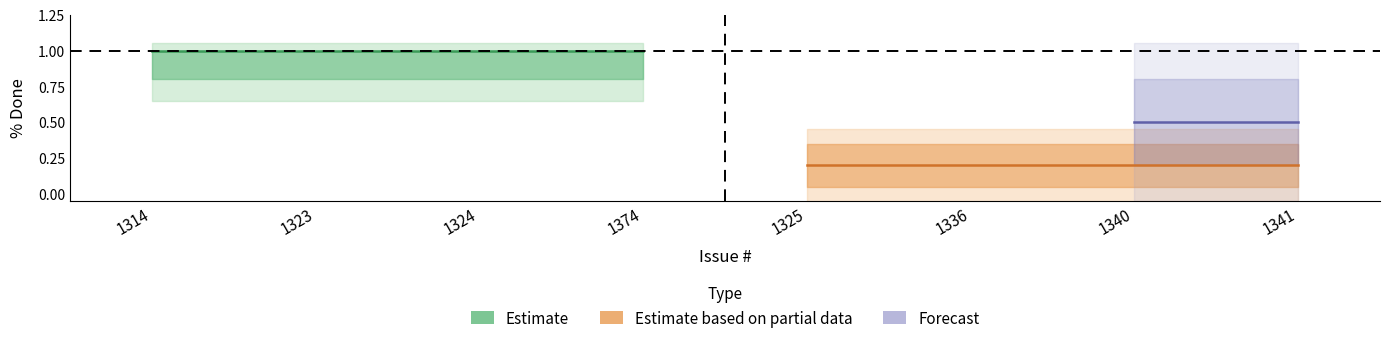

What is the label of the 8th point from the right?

1314